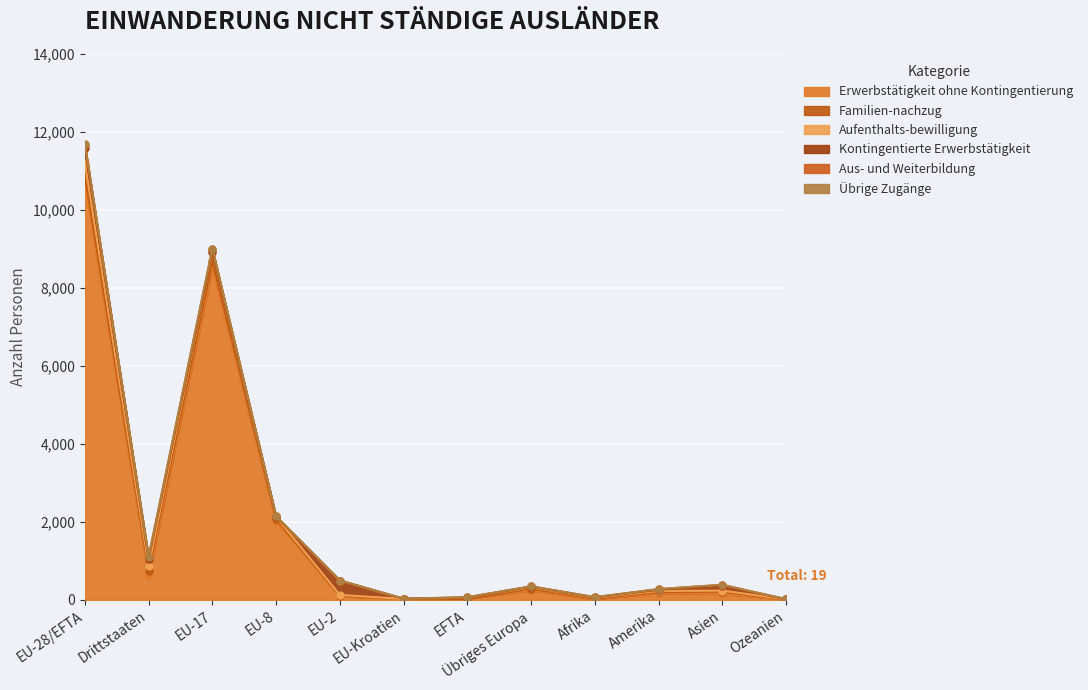

The value of Familien-nachzug at EU-2 is 9. True or false?

False